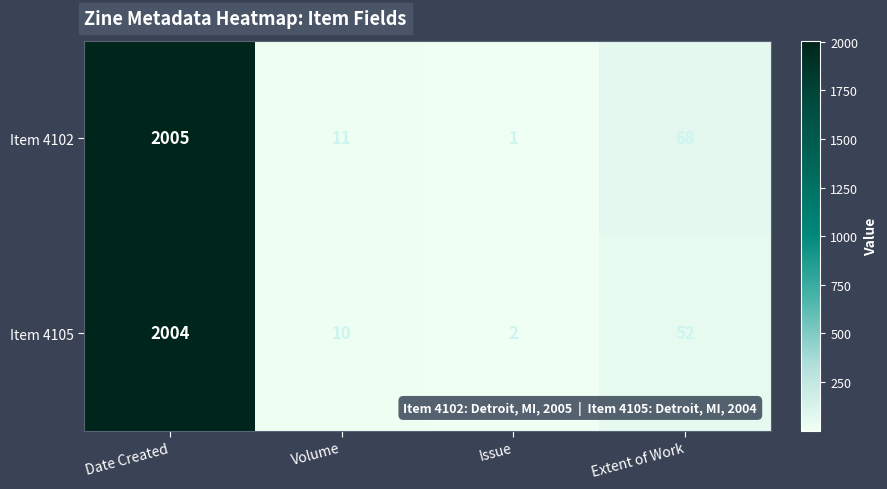

What is the average value of the Item 4102 series?

521